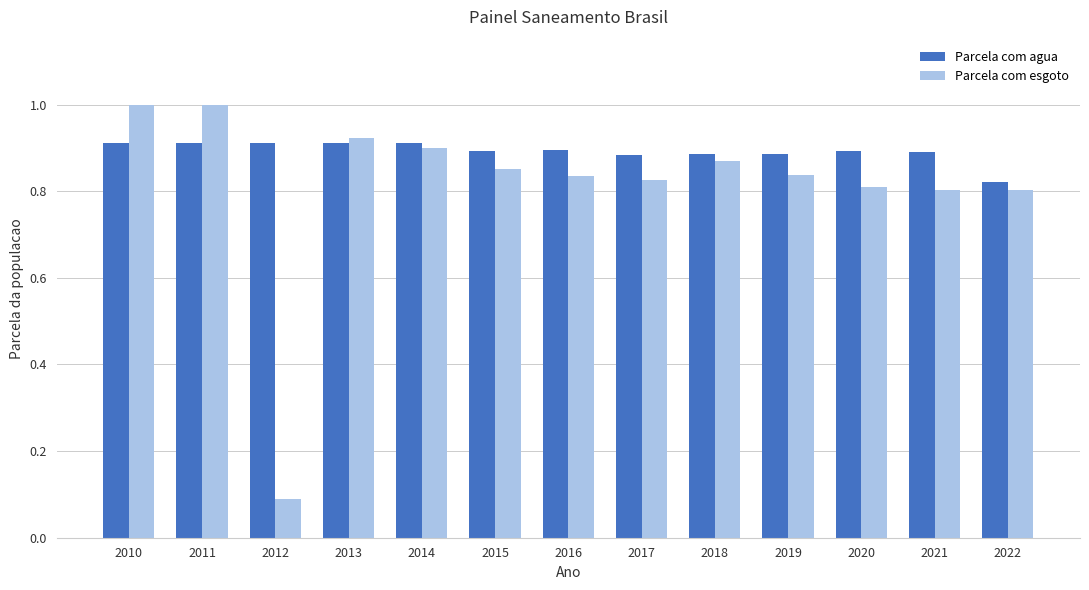

Which series has the widest spread of values?

Parcela com esgoto